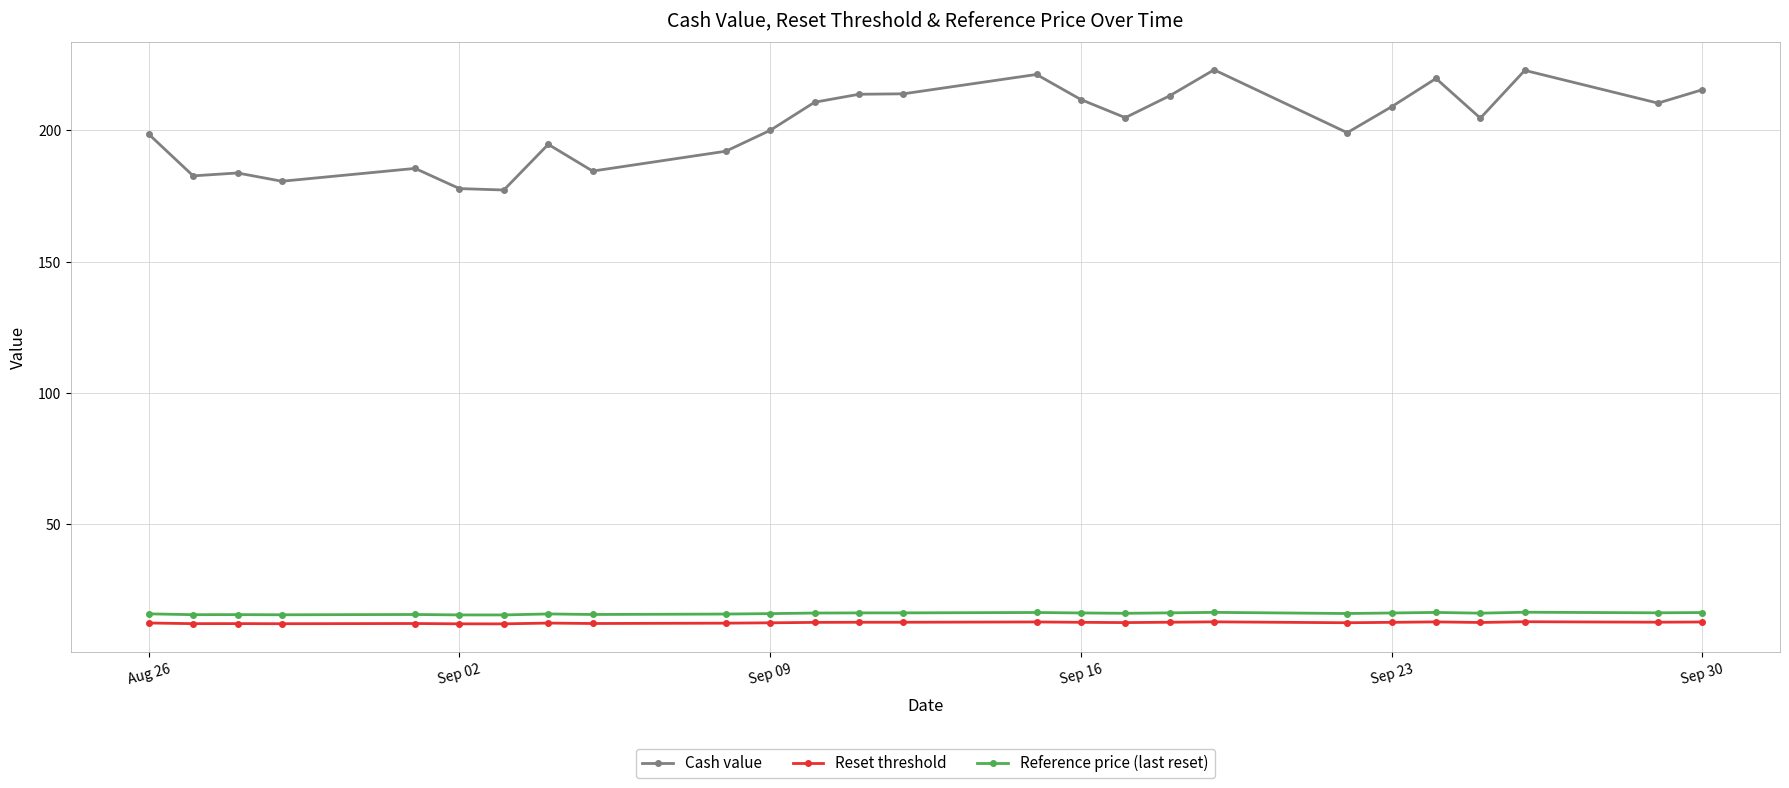

What is the sum of all Reference price (last reset) values?

415.5